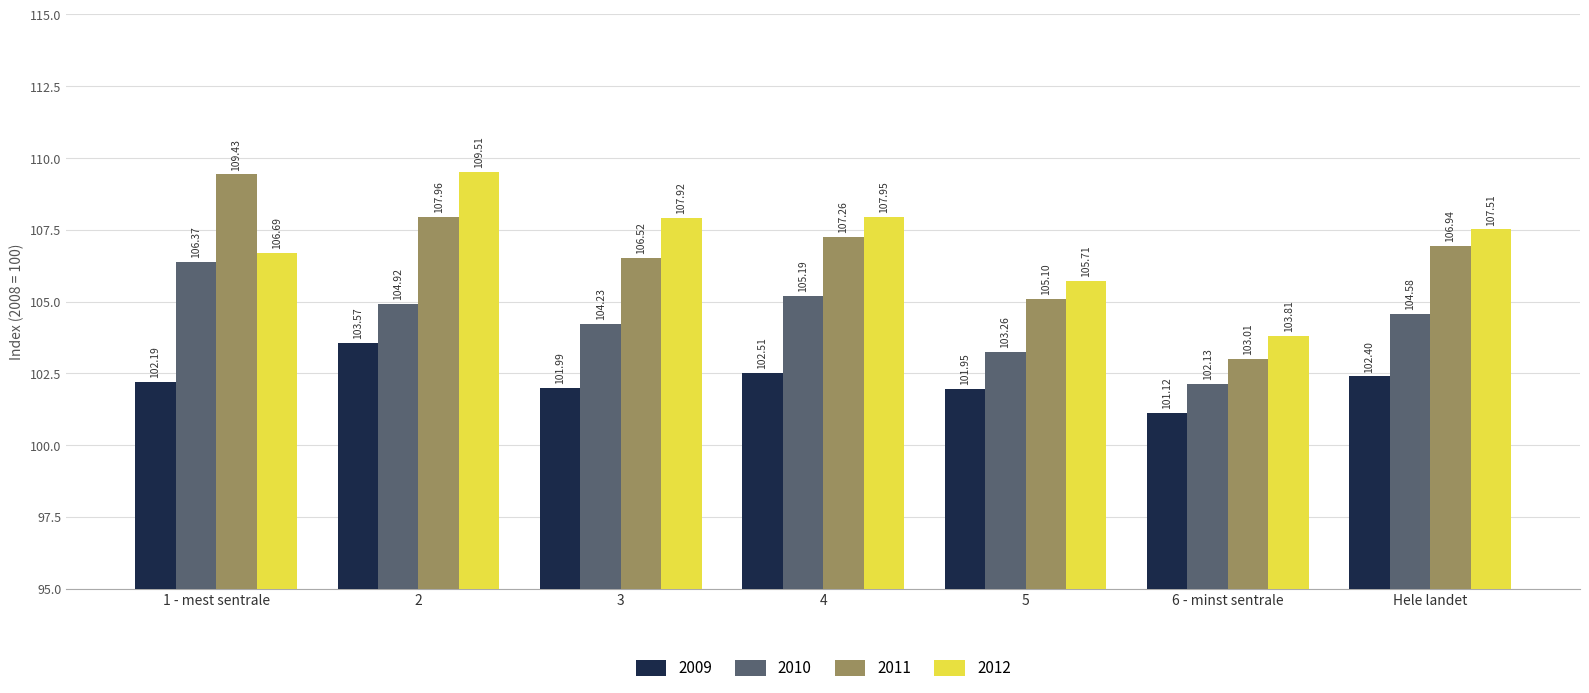

What is the label of the 7th bar from the right?

1 - mest sentrale